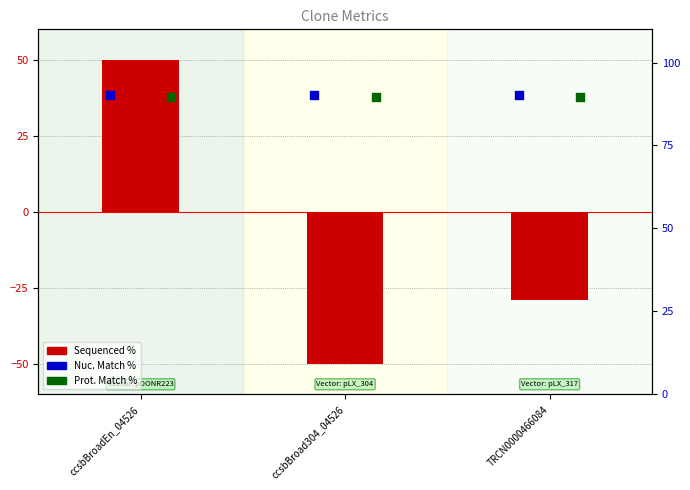

Is the value of Prot. Match % at ccsbBroadEn_04526 greater than the value of Sequenced % at ccsbBroadEn_04526?

Yes